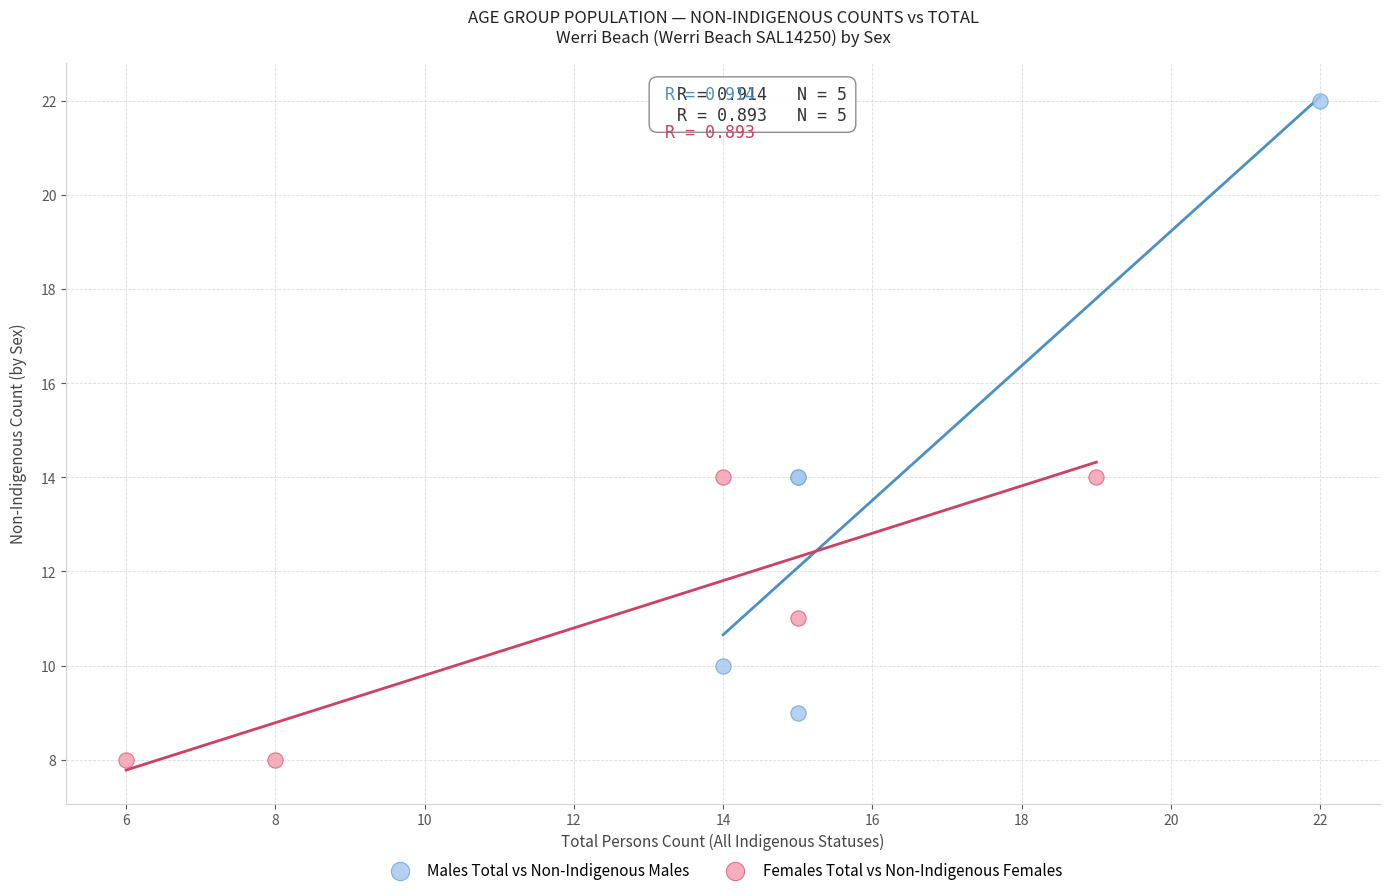

Which series has the widest spread of Y values?

Males Total vs Non-Indigenous Males